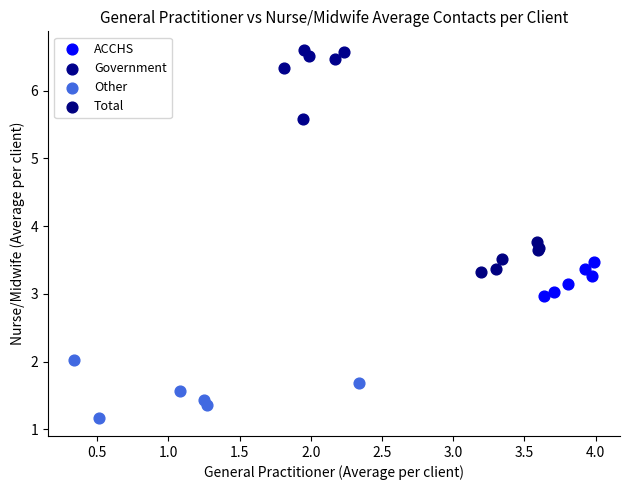

Which series contains the highest Y value?

Government